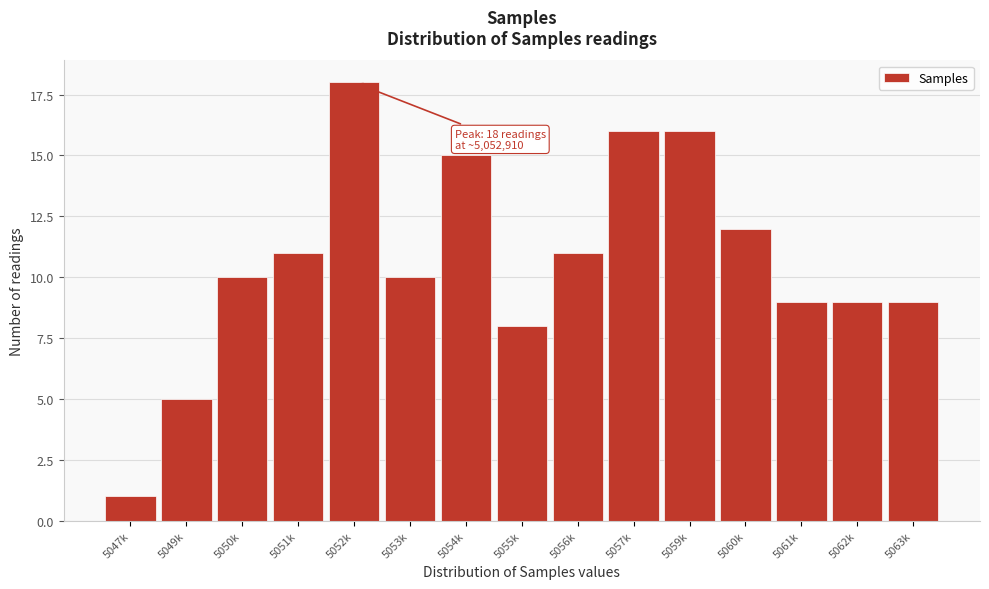

Reading left to right, list all the values displayed in this chart.

1	5	10	11	18	10	15	8	11	16	16	12	9	9	9